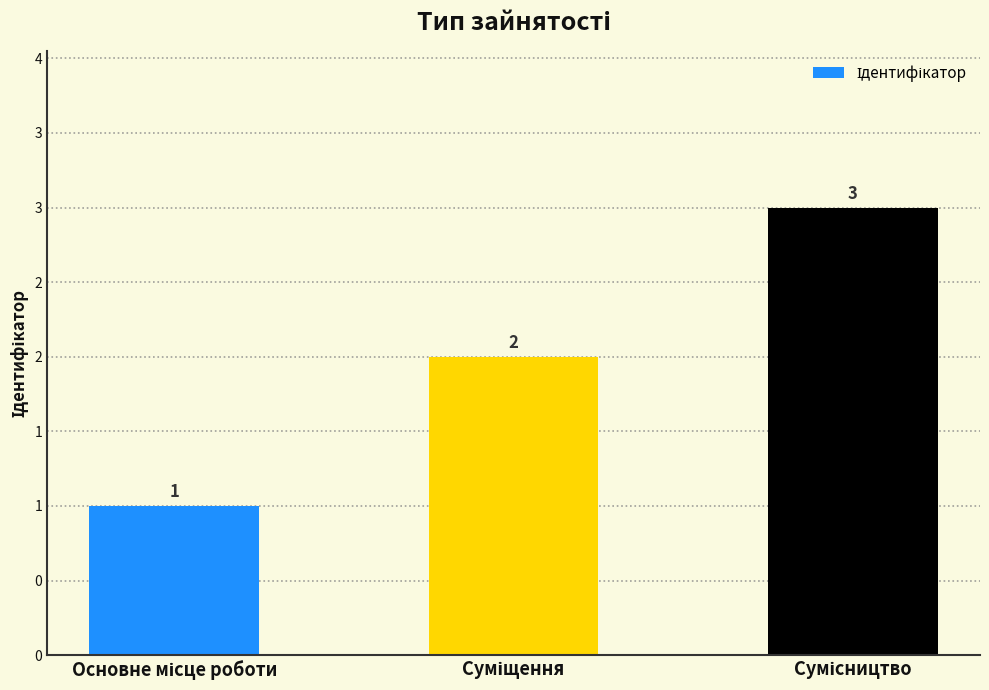

Does the chart contain any negative values?

No